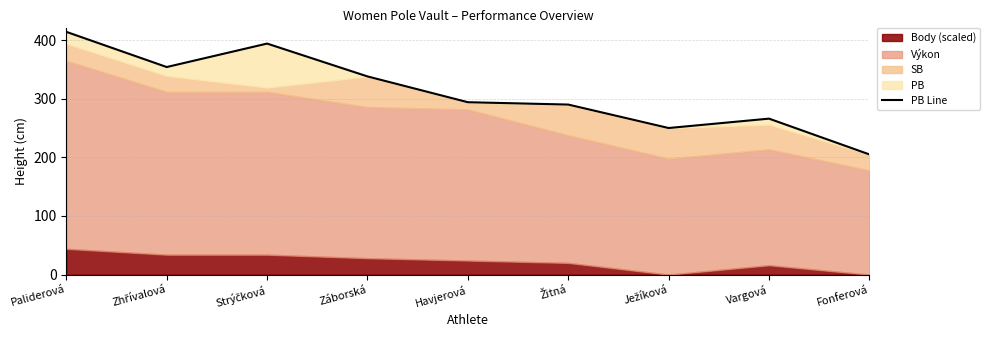

How many lines are shown in the chart?

1